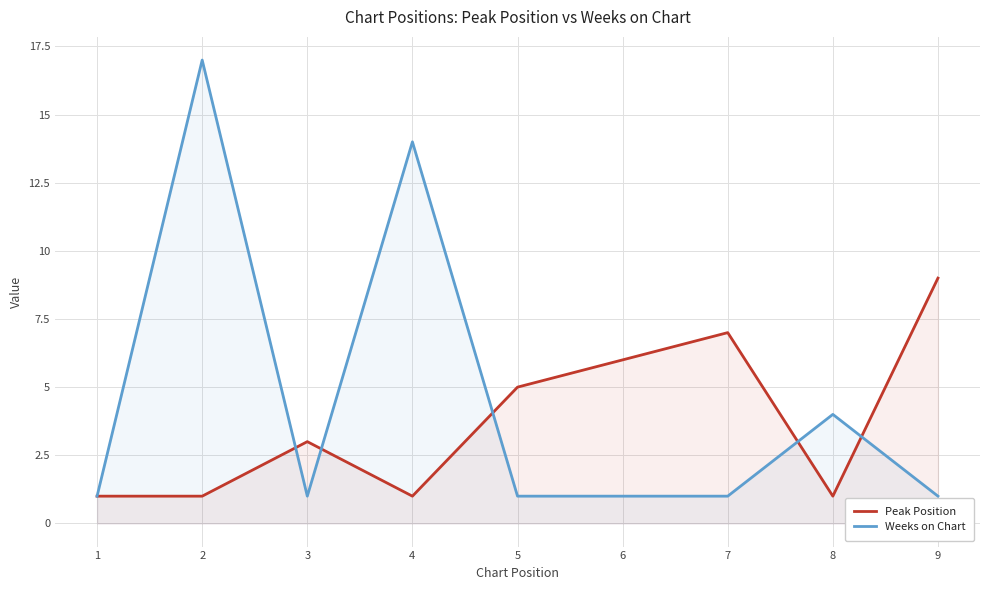

Count the Peak Position values in the range 1 to 6.

7